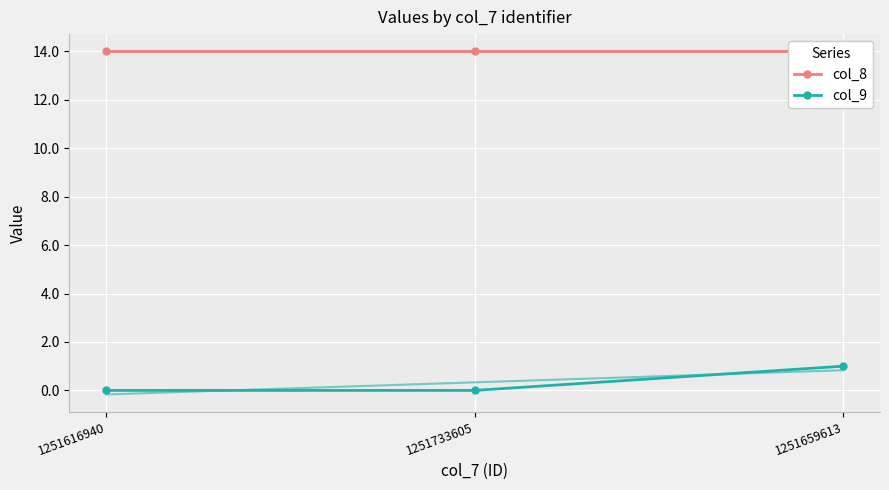

The col_8 series shows 14 at 1251616940. True or false?

True